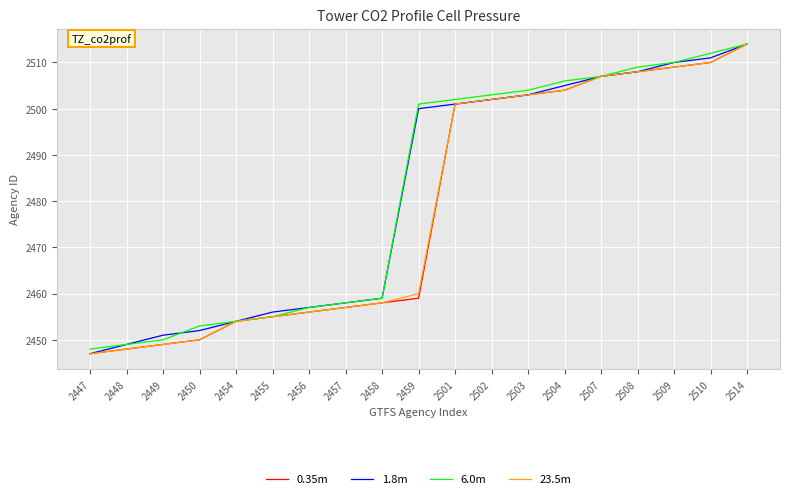

Is the value of 1.8m at 2448 greater than the value of 6.0m at 2503?

No